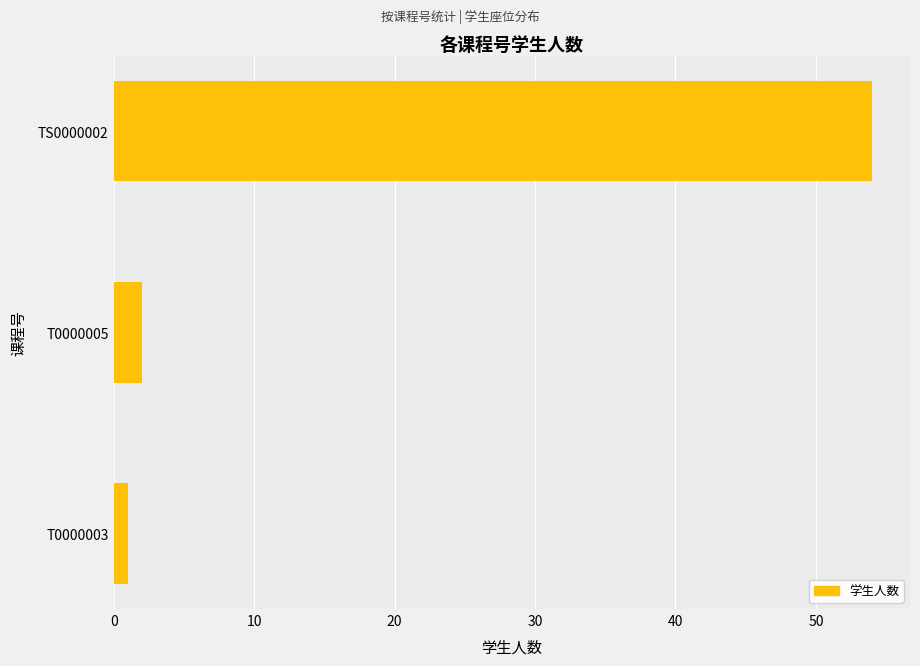

What is the change in value from T0000005 to TS0000002?

+52